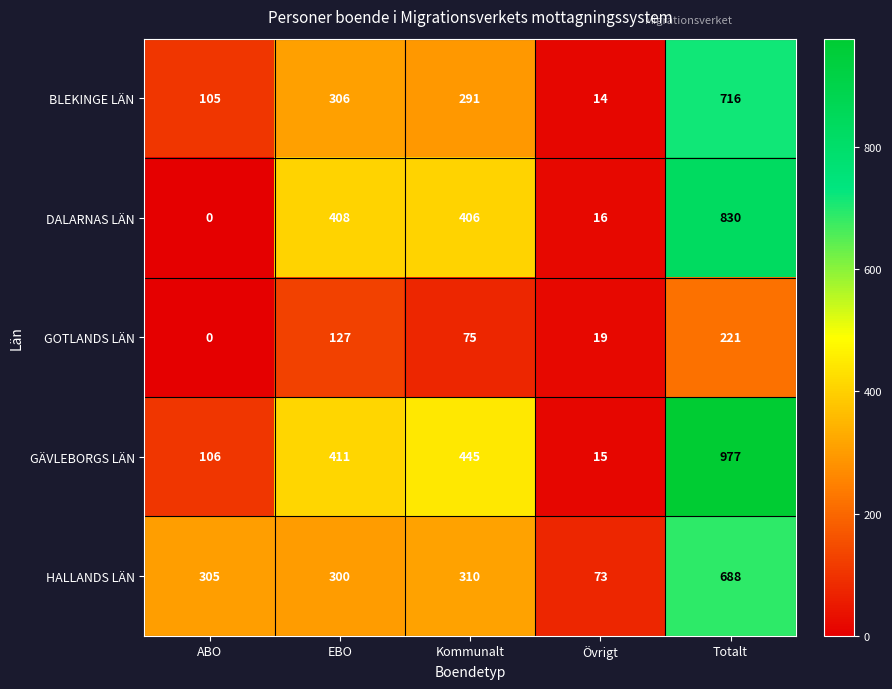

At which category is the sum across all series the highest?

Totalt